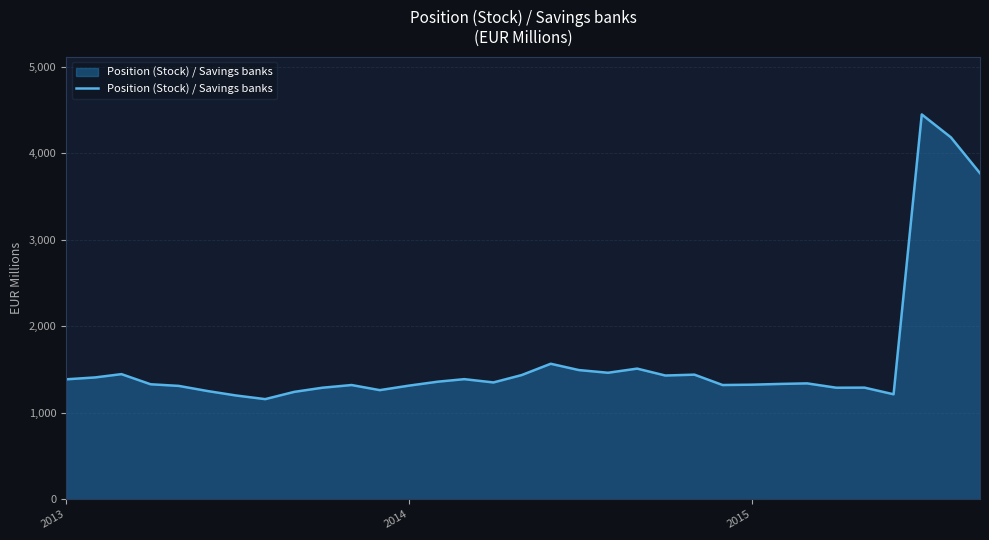

What is the difference between the maximum and minimum values?

3293